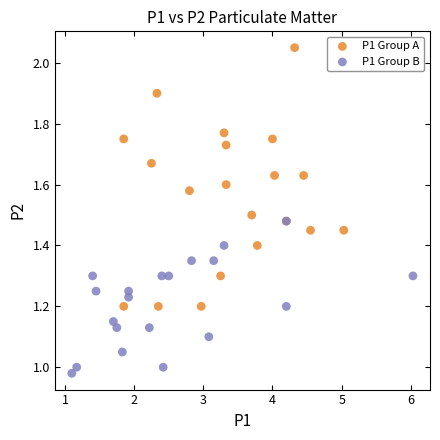

Which series contains the lowest Y value?

P1 Group B